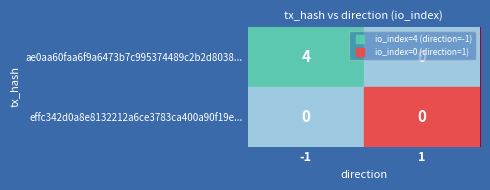

What value does the ae0aa60faa6f9a6473b7c995374489c2b2d8038... series have at -1?

4